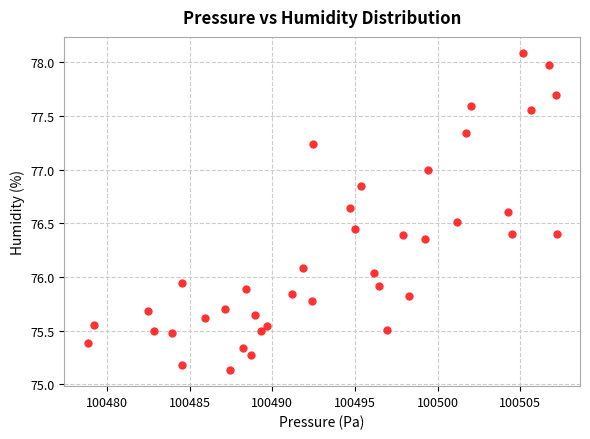

What is the range of X values (max minus min)?

28.4